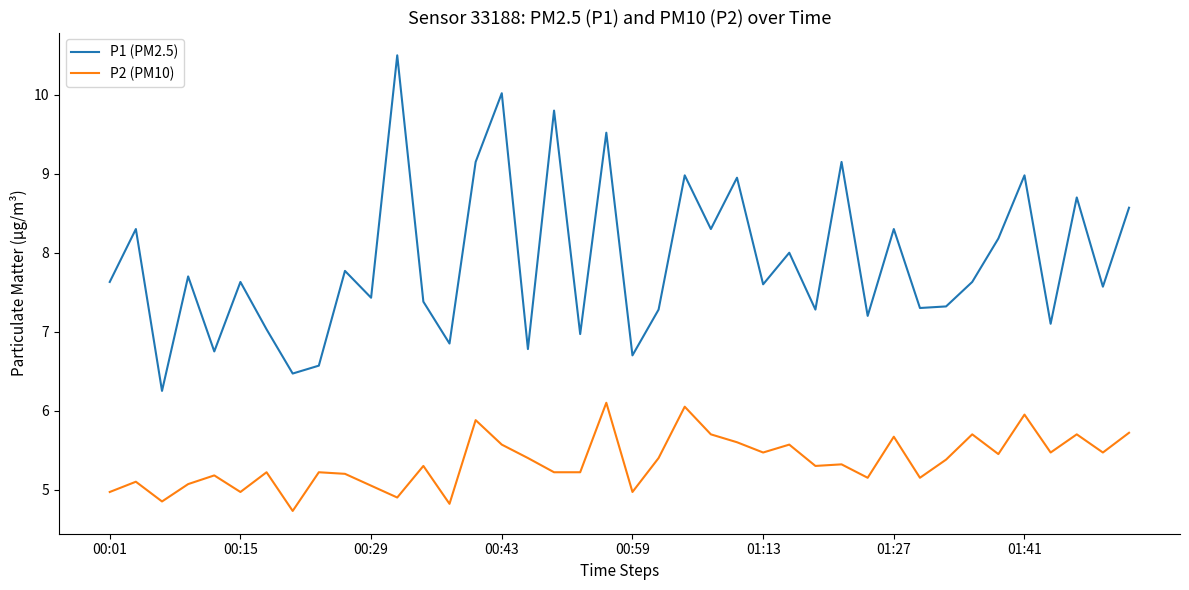

At how many categories does at least one series exceed 7?

32